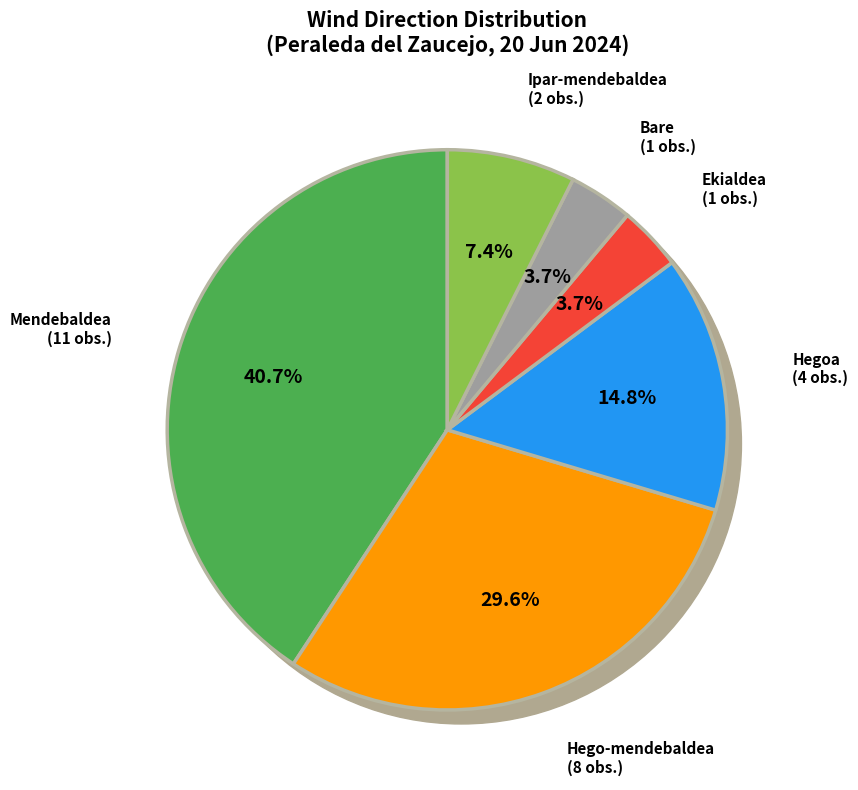

Is Hego-mendebaldea the majority of the pie?

No